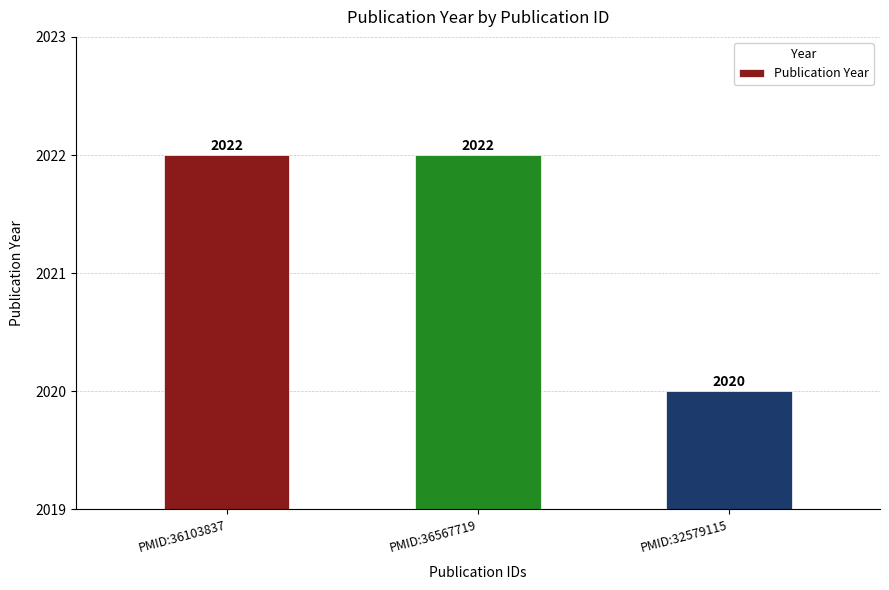

How many values are between 2020 and 2022?

3